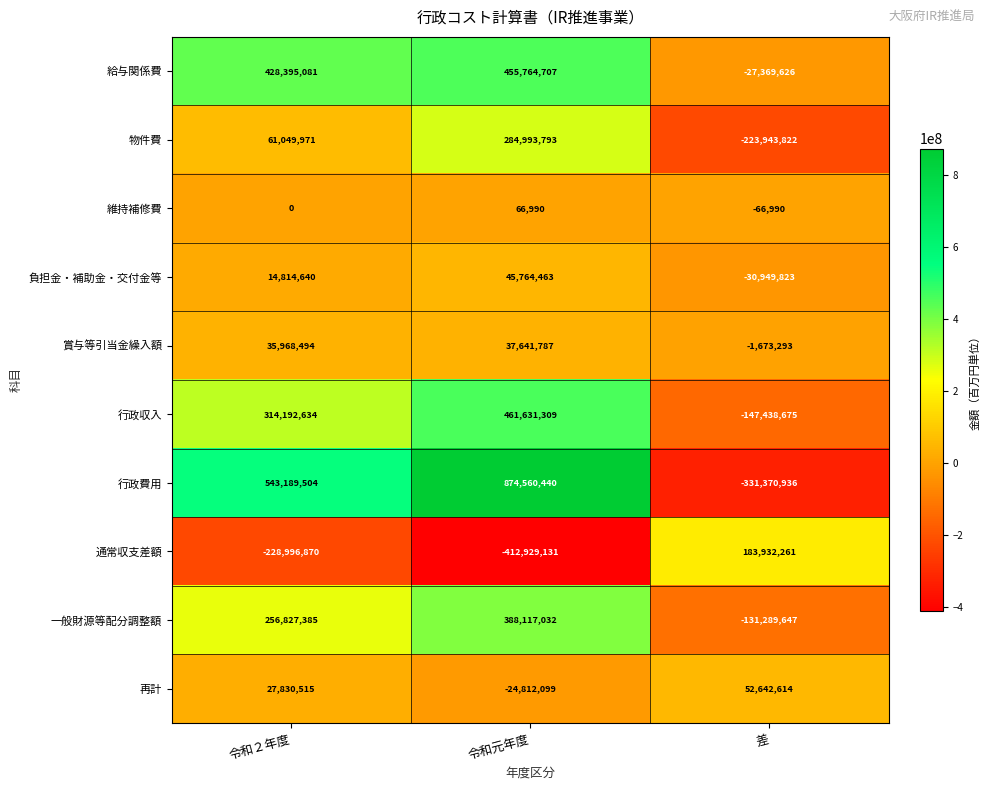

What is the difference between the maximum and minimum values in the 賞与等引当金繰入額 series?

39315080